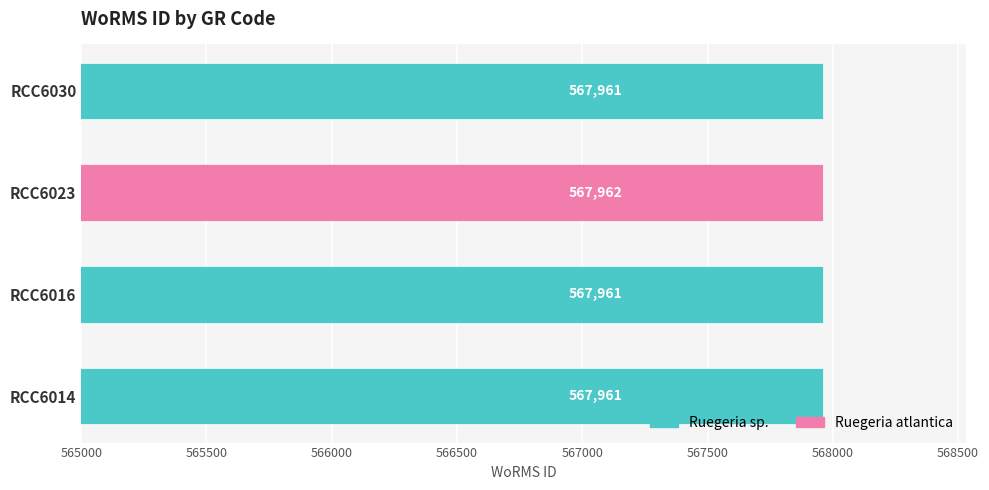

The value at RCC6016 is 218025. True or false?

False